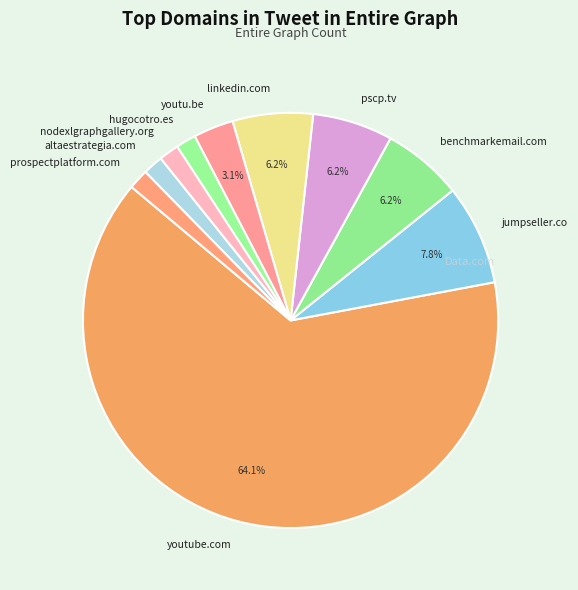

What percentage is the nodexlgraphgallery.org slice, to the nearest percent?

2%